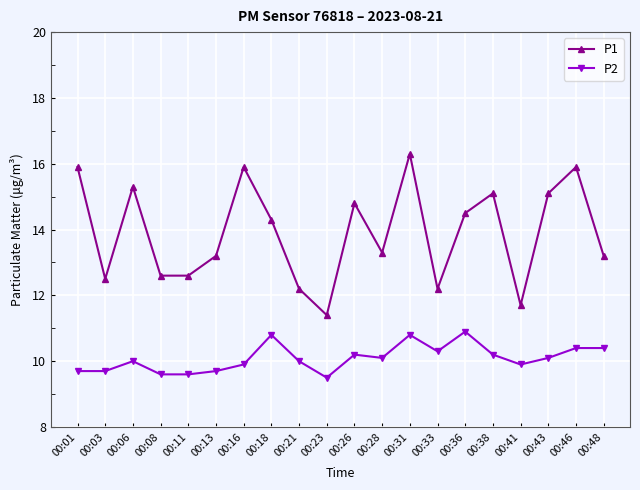

What is the total value across all series at 00:26?

25.0